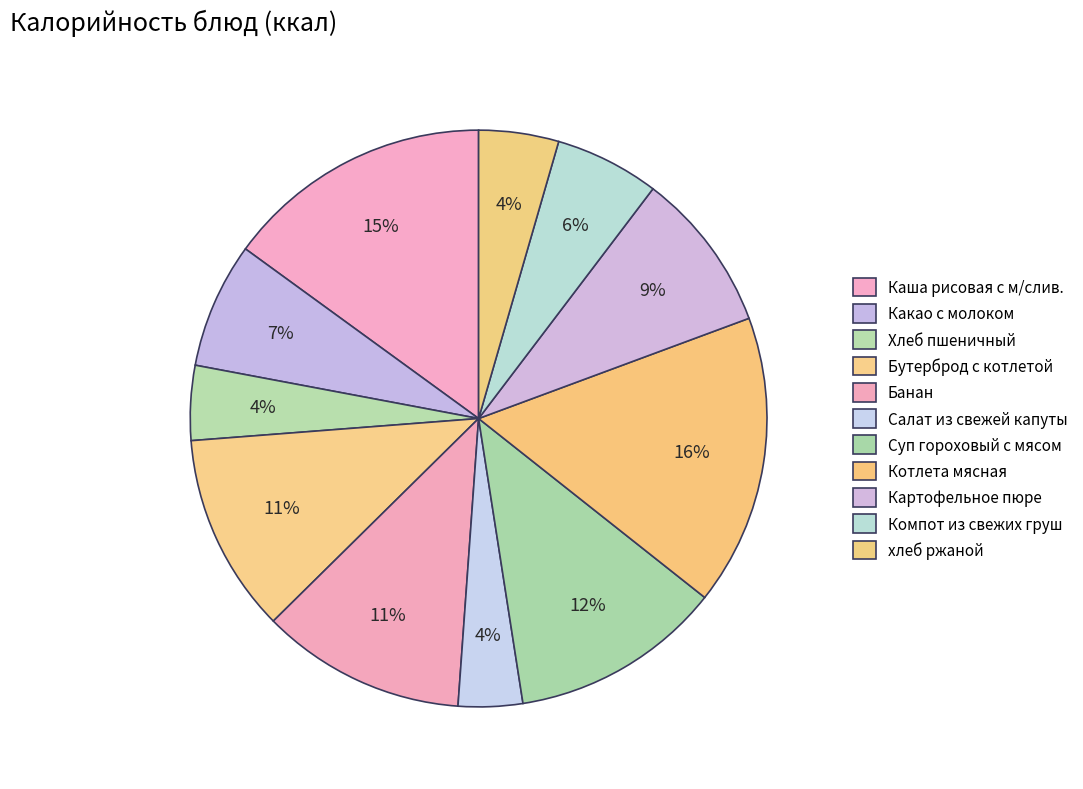

Is it true that Каша рисовая с м/слив. is 15% of the pie?

True